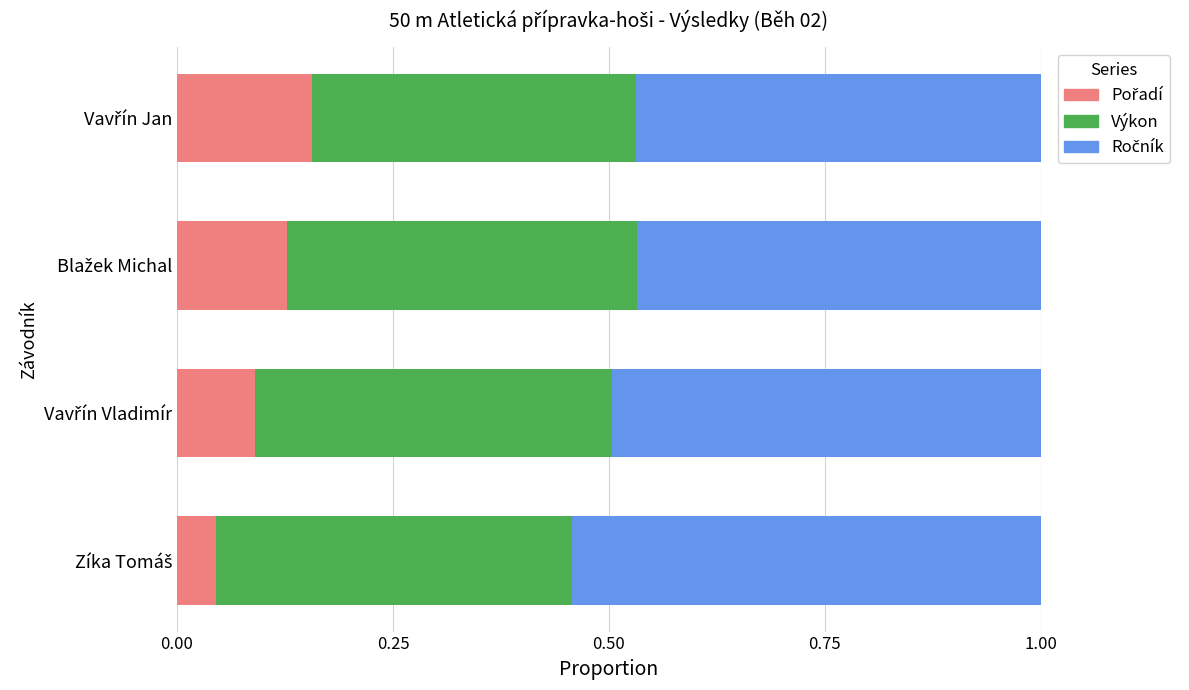

At how many categories does at least one series exceed 0?

4